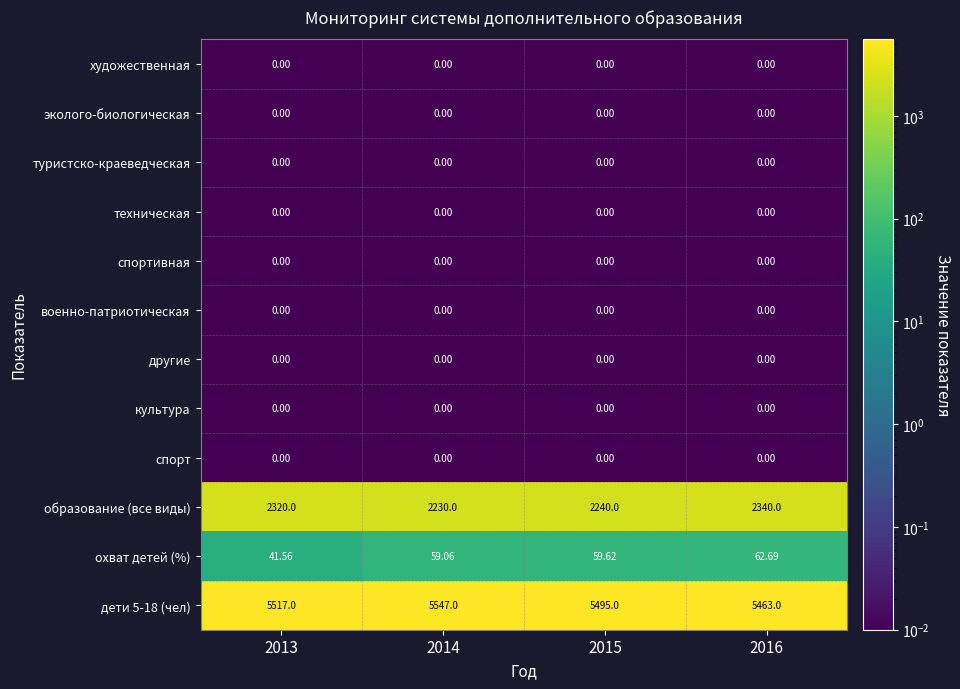

Is the value of дети 5-18 (чел) at 2016 greater than the value of охват детей (%) at 2015?

Yes